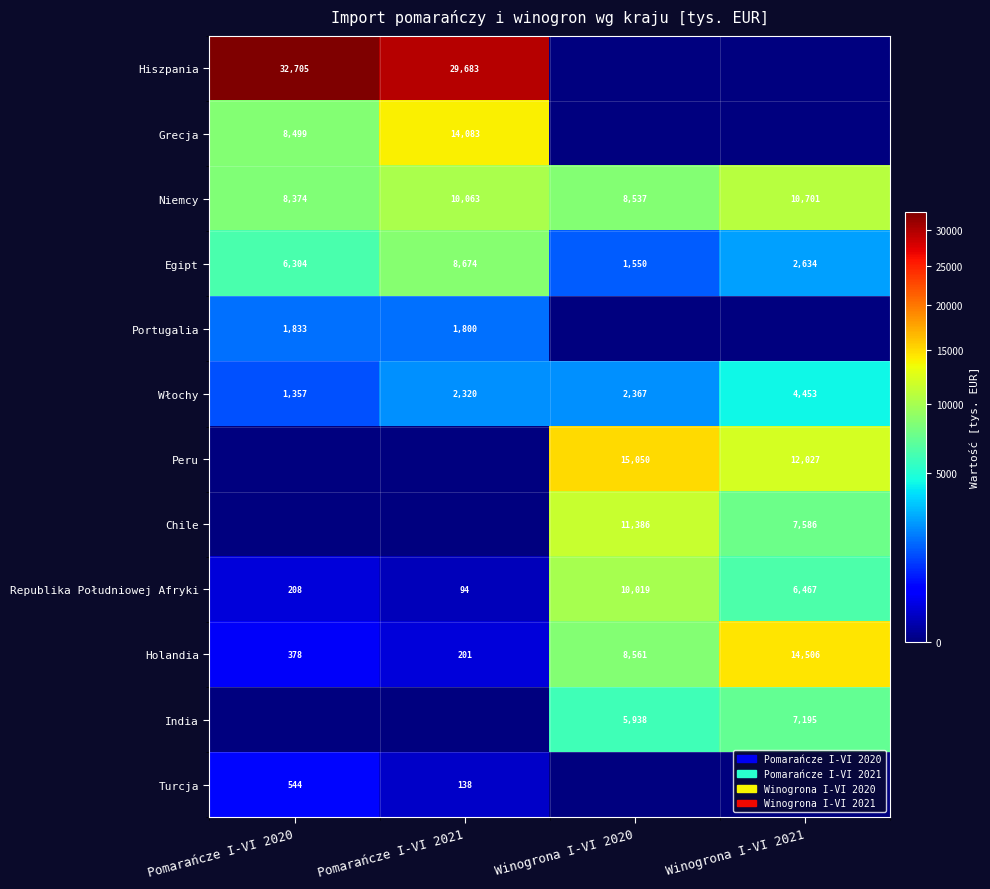

What is the sum of the Holandia values at Winogrona I-VI 2021 and Pomarańcze I-VI 2020?

14884